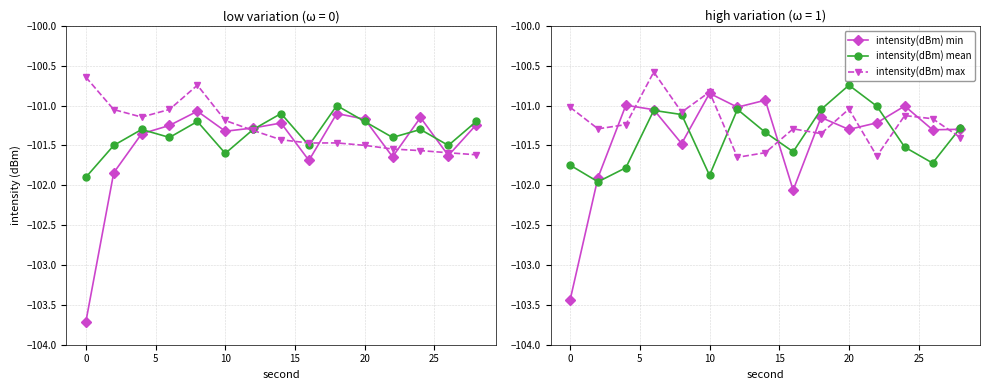

How many data points does each series have?

15